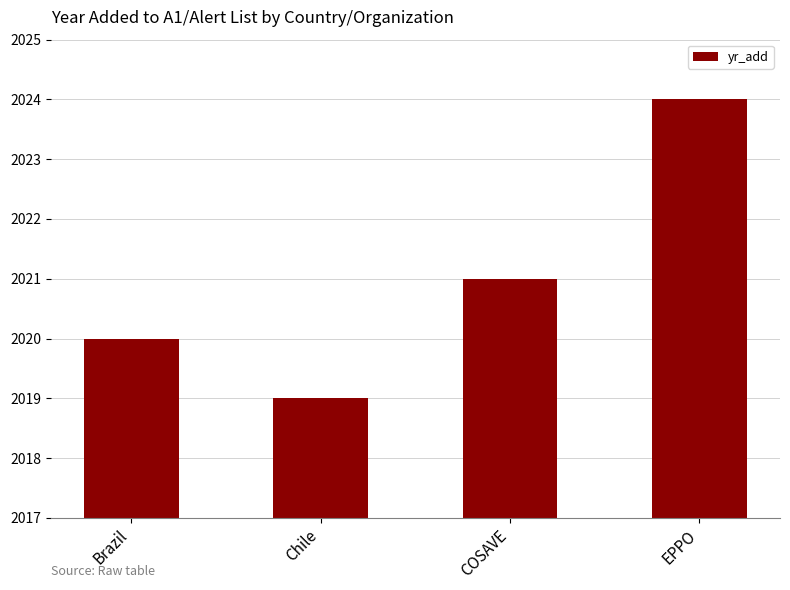

Is it true that the value at COSAVE is 979?

False